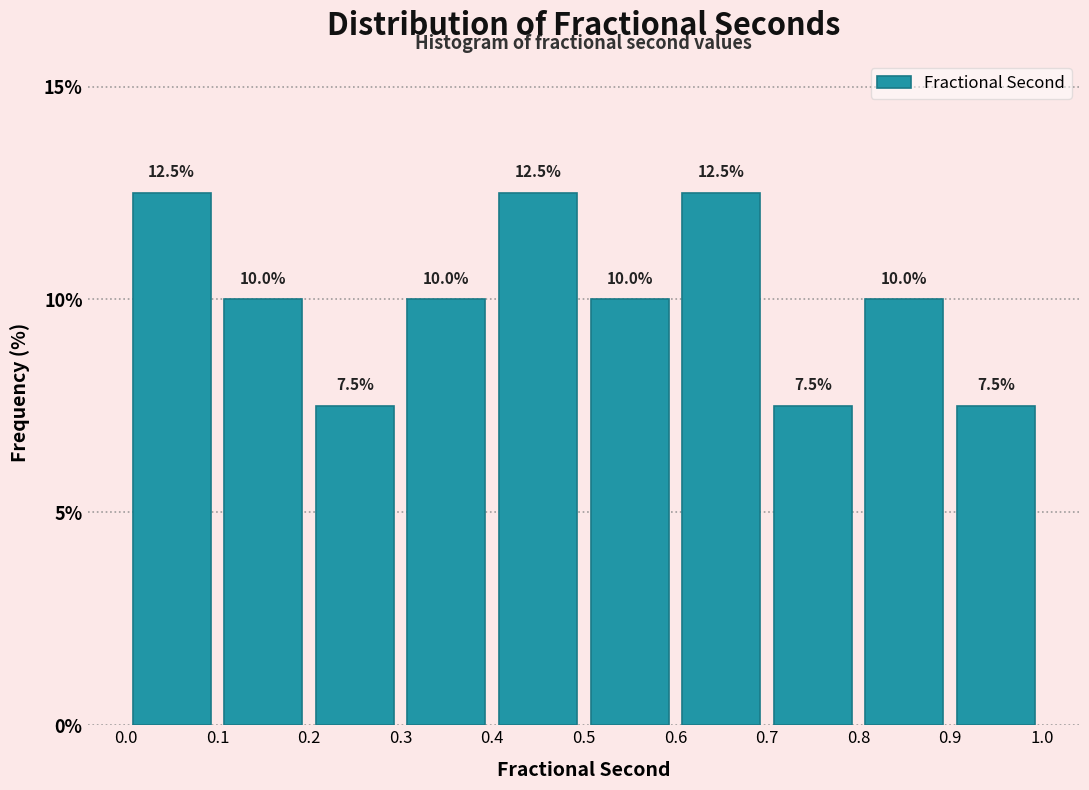

Reading left to right, list every bar in this chart as the range it spans on the x-axis followed by its height.

0.0 to 0.1: 12.5
0.1 to 0.2: 10.0
0.2 to 0.3: 7.5
0.3 to 0.4: 10.0
0.4 to 0.5: 12.5
0.5 to 0.6: 10.0
0.6 to 0.7: 12.5
0.7 to 0.8: 7.5
0.8 to 0.9: 10.0
0.9 to 1.0: 7.5